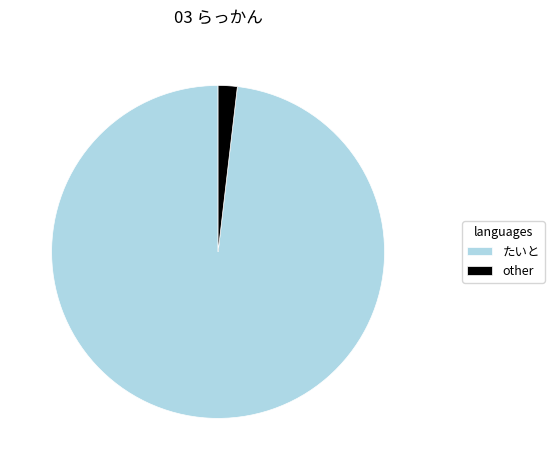

Which has a higher value, たいと or other?

たいと